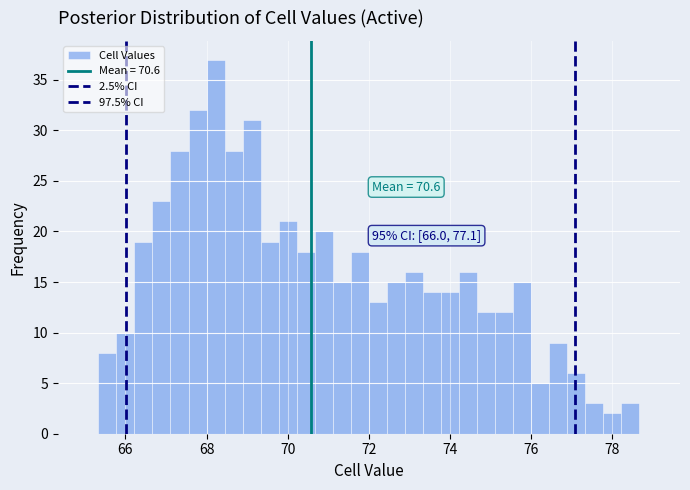

Read against the x-axis, roughly where is the centre of the tallest bar?

68.2